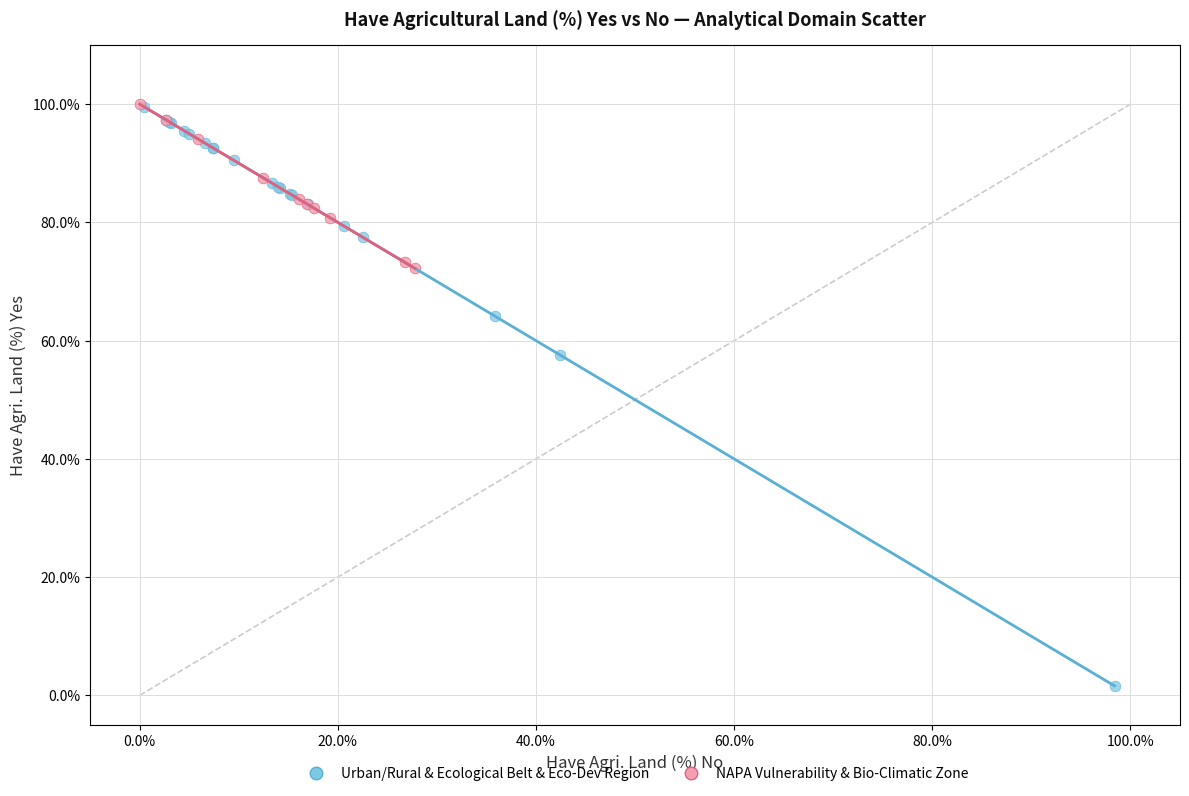

Which series reaches the minimum Y coordinate?

Urban/Rural & Ecological Belt & Eco-Dev Region